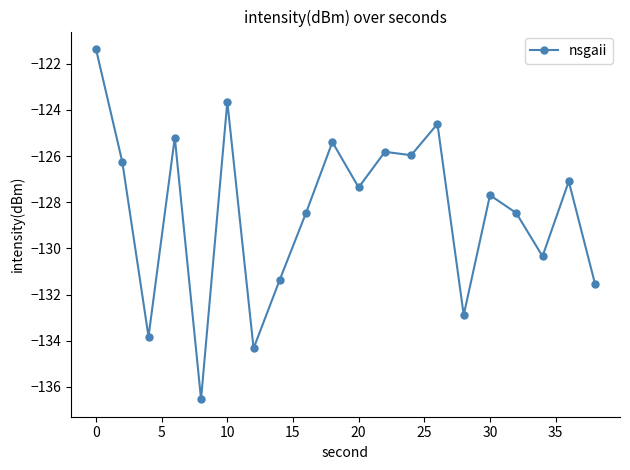

What is the maximum value shown in the chart?

-121.4